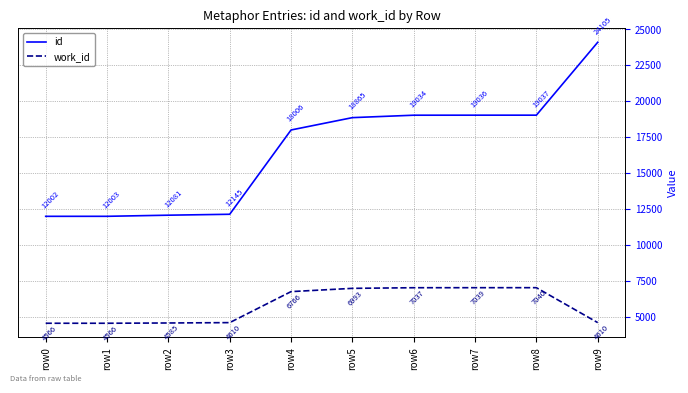

List the series in order of their overall mean, highest first.

id, work_id